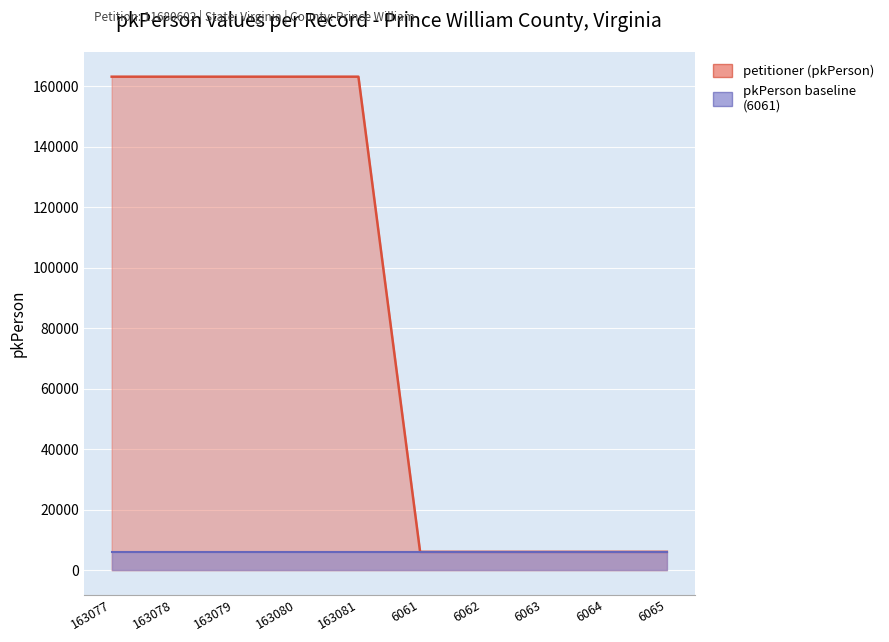

What is the difference between the values at 6061 and 163078?

157017